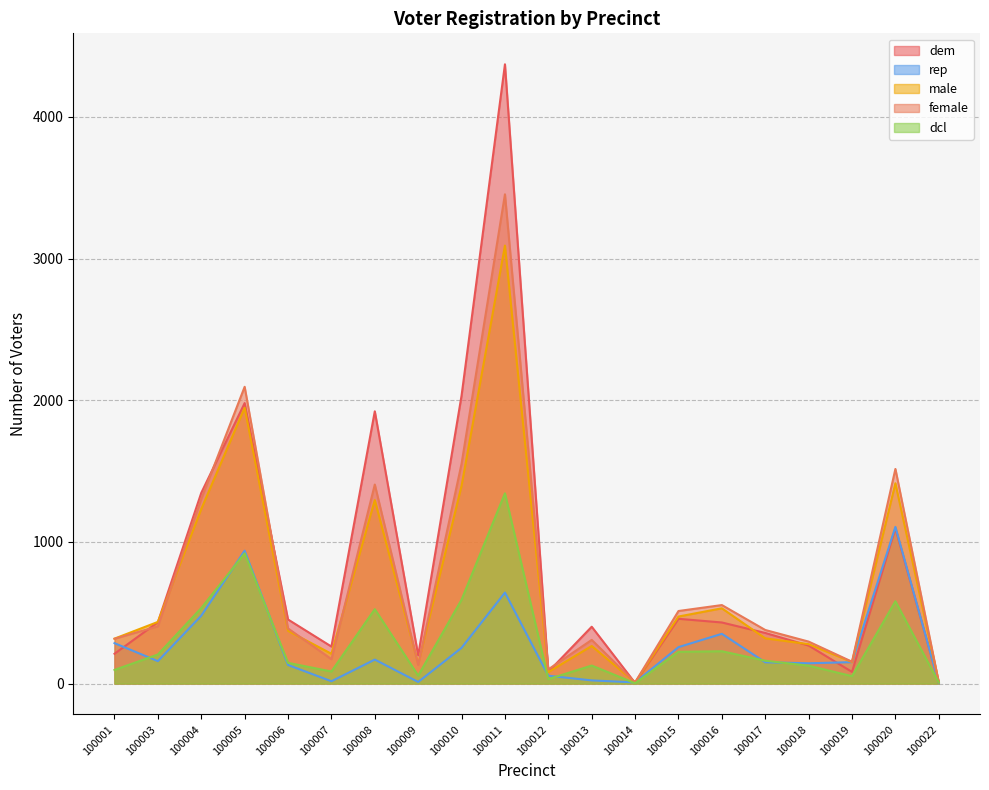

At which category does dem reach its first local valley?

100007